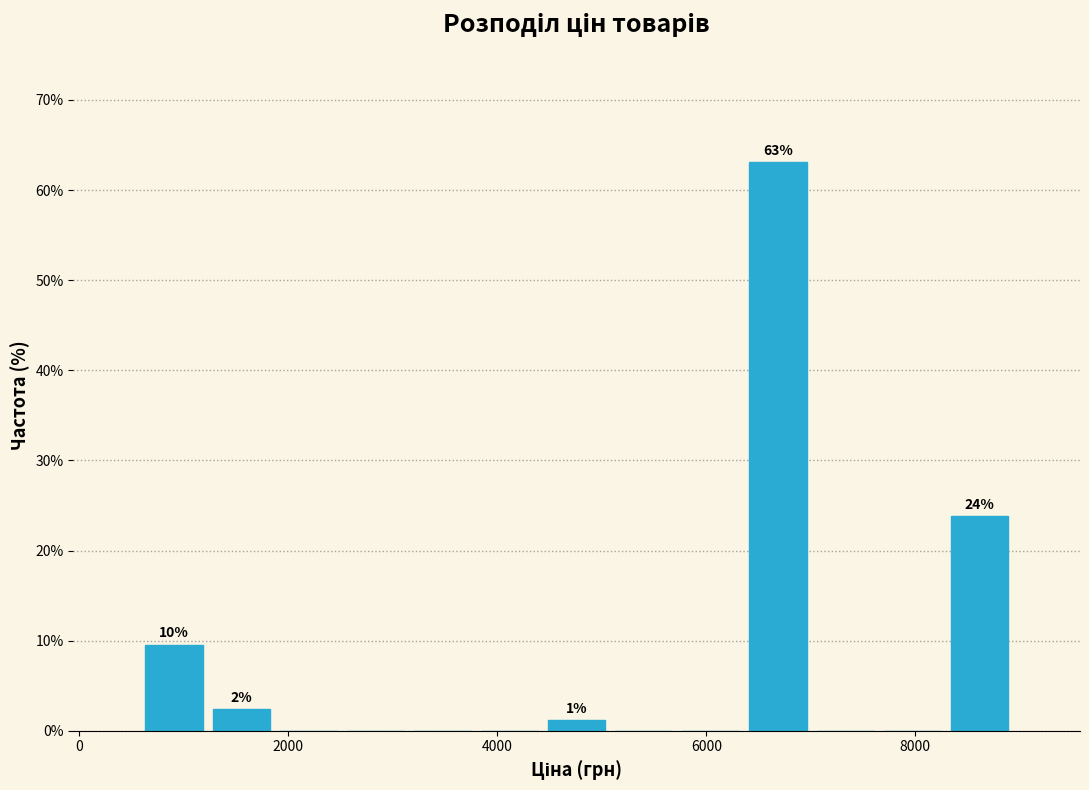

Read against the x-axis, roughly where is the centre of the tallest bar?

6600